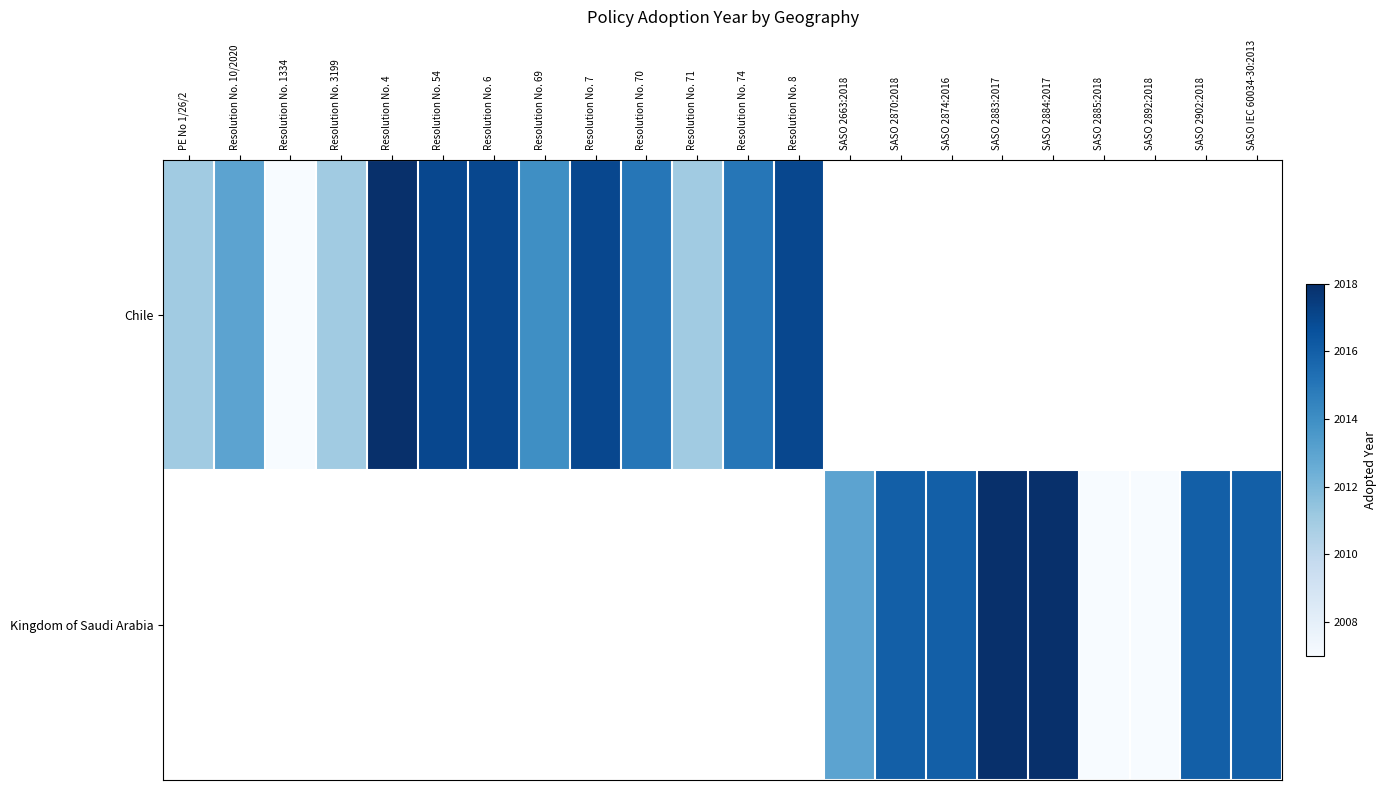

How many data points does each series have?

22